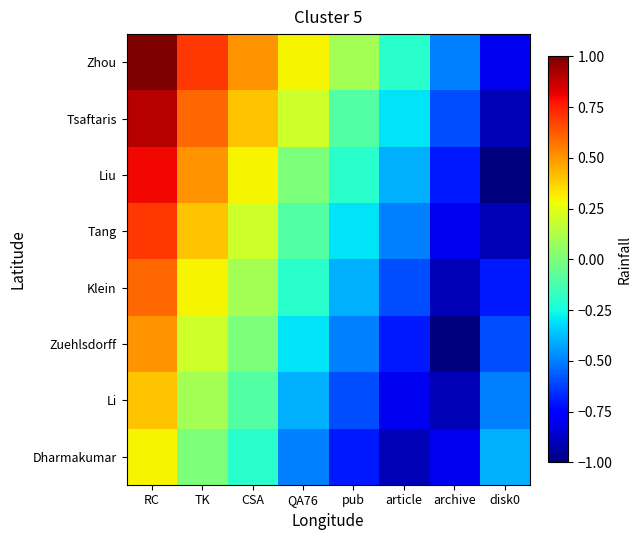

At article, list the series in order from smallest to largest.

Dharmakumar, Li, Zuehlsdorff, Klein, Tang, Liu, Tsaftaris, Zhou